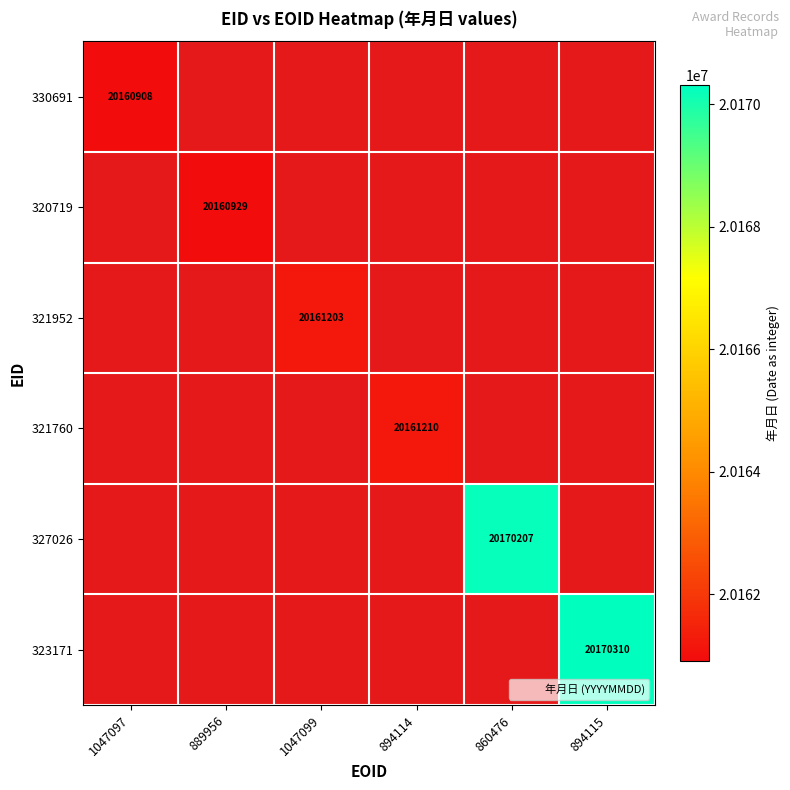

What is the highest value of the 320719 series?

20160929